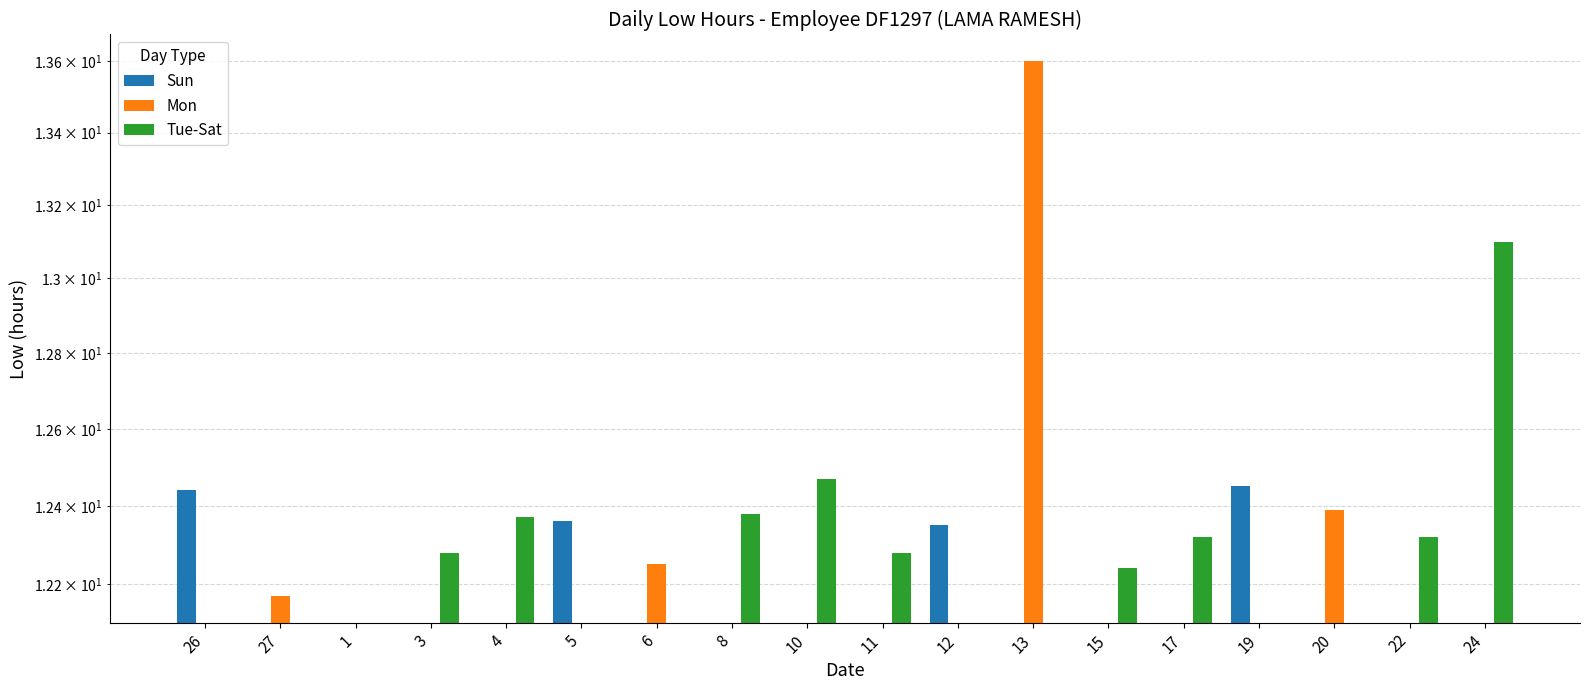

Are the bars grouped side by side (vs. stacked)?

Yes